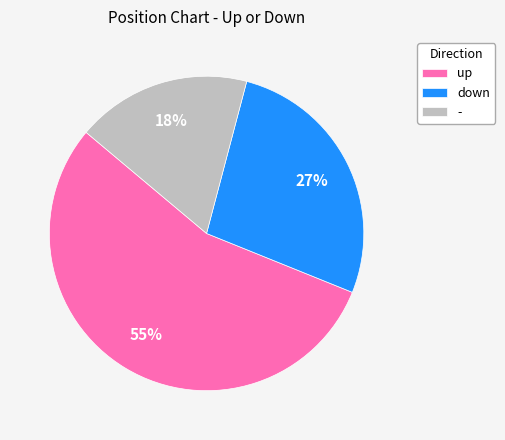

To the nearest percent, what percentage of the pie is up?

55%